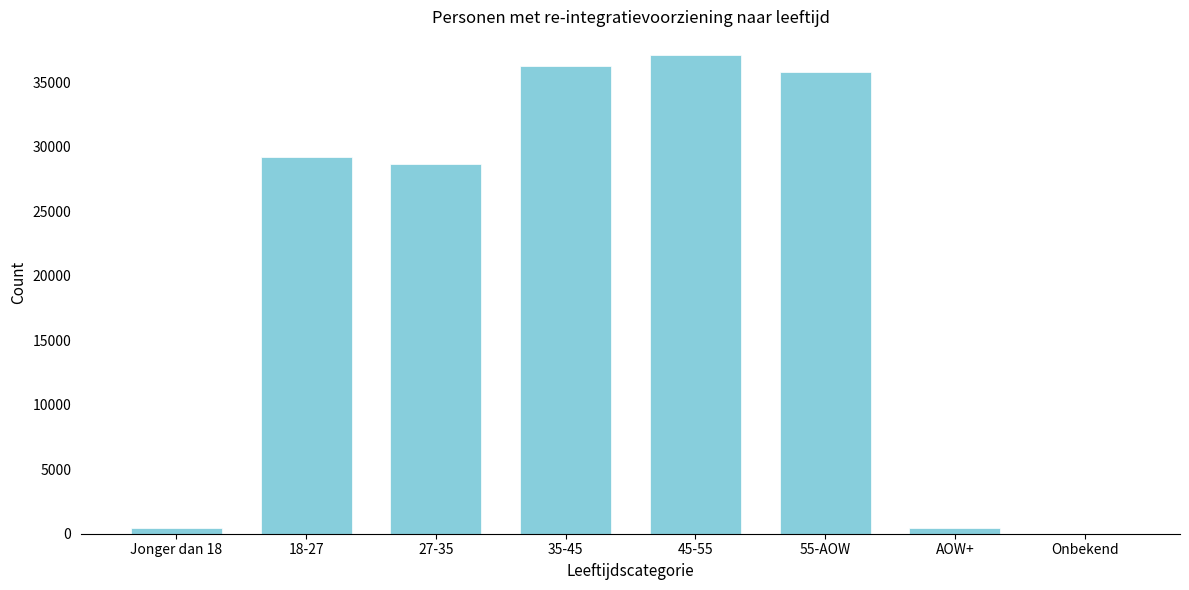

The value at 55-AOW is 35820. True or false?

True